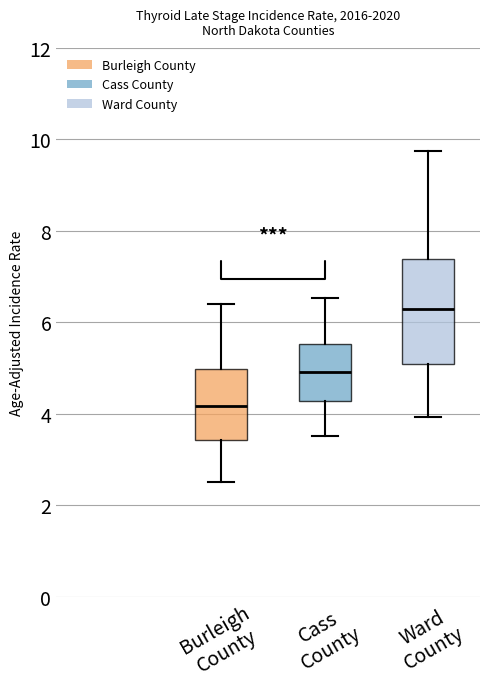

Which box is the tallest, from its lower edge to its upper edge?

Ward County